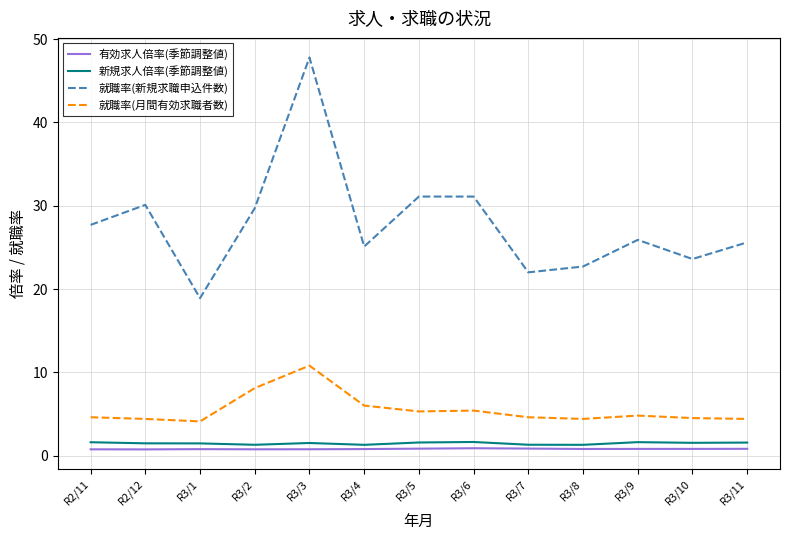

True or false: 就職率(新規求職申込件数) and 有効求人倍率(季節調整値) cross at least once.

False